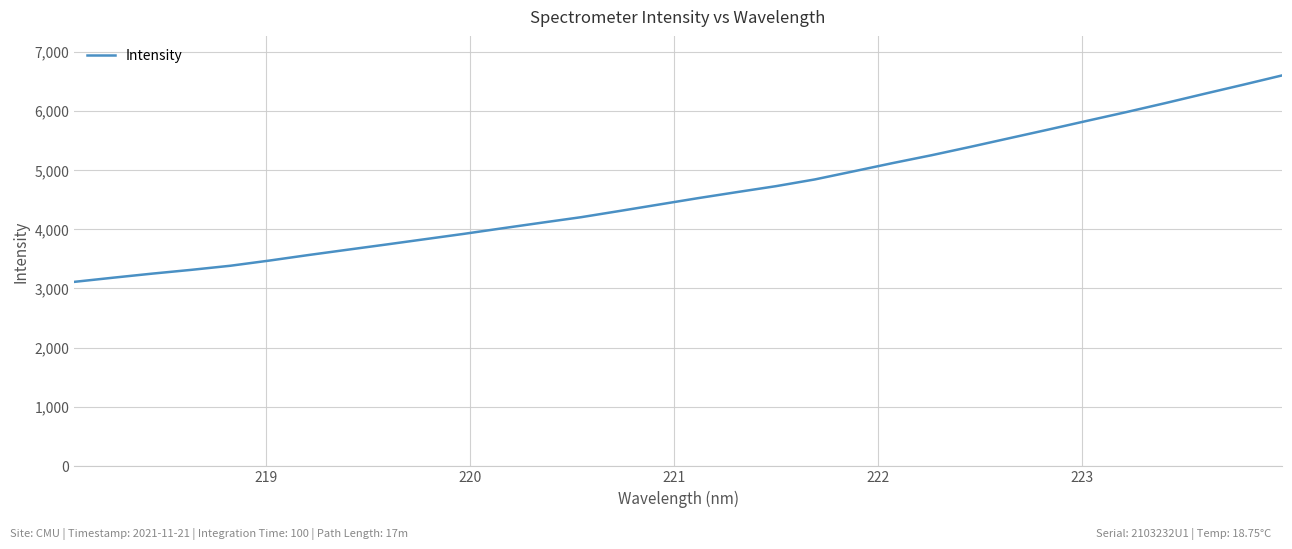

What is the difference between the maximum and minimum values?

3488.1